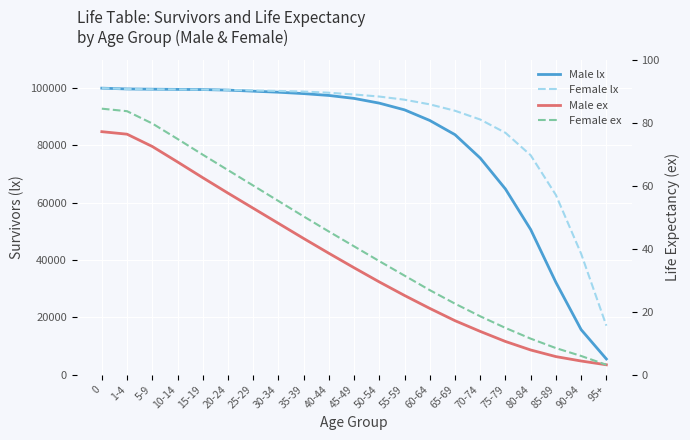

How many data points in Male ex are less than 33?

10